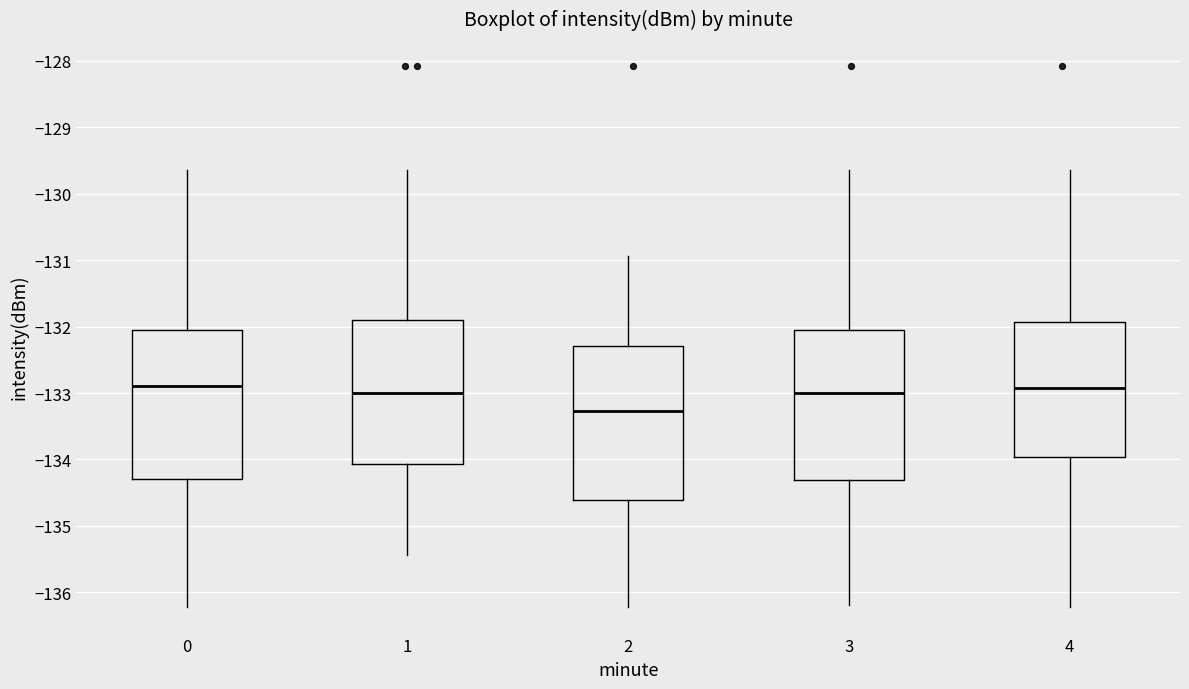

Which box has the lowest median line?

2